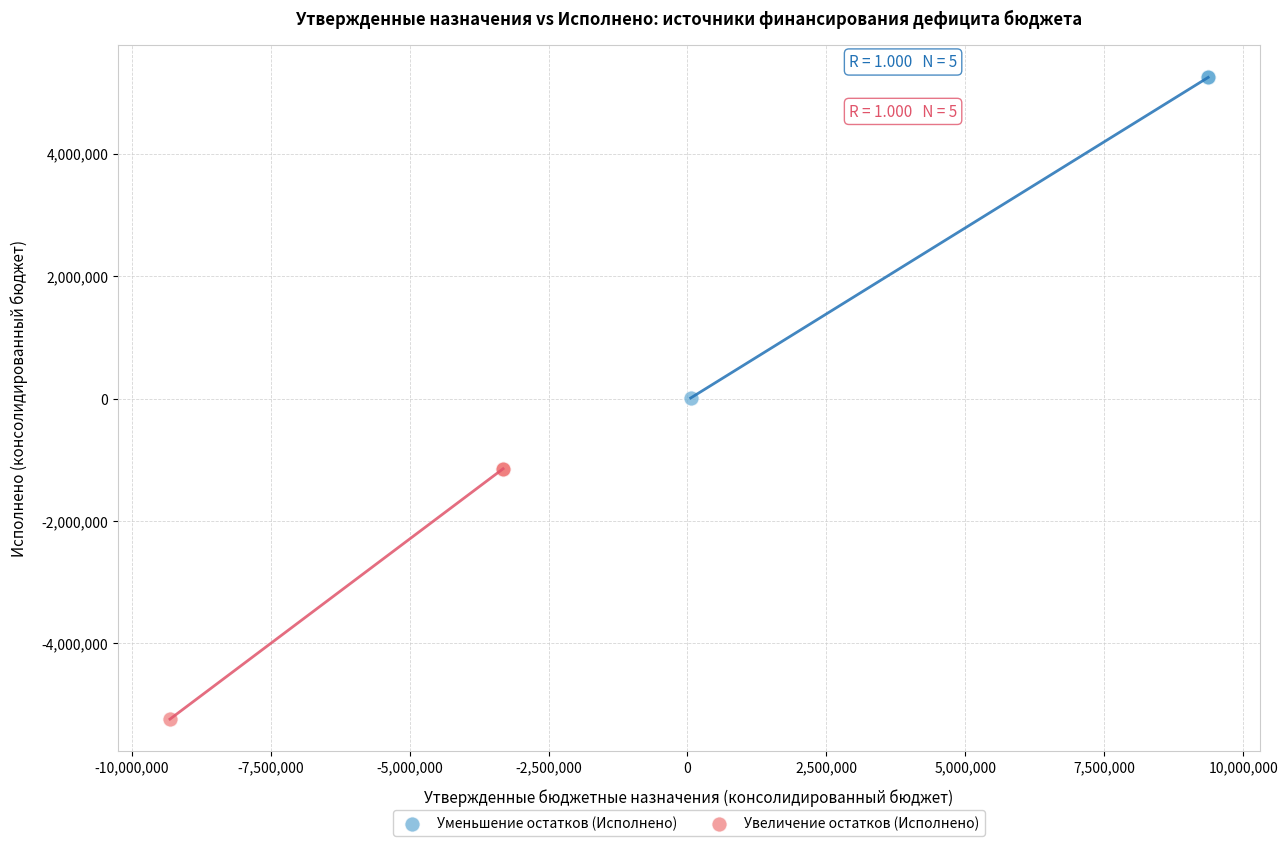

Which series has the widest spread of Y values?

Уменьшение остатков (Исполнено)